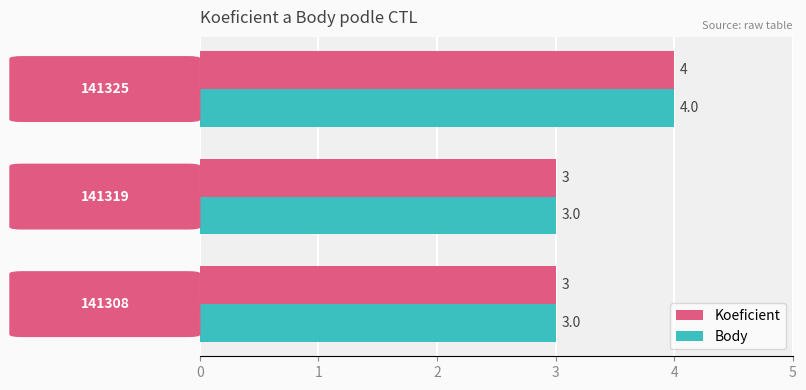

Count the Body values in the range 3 to 4.

3